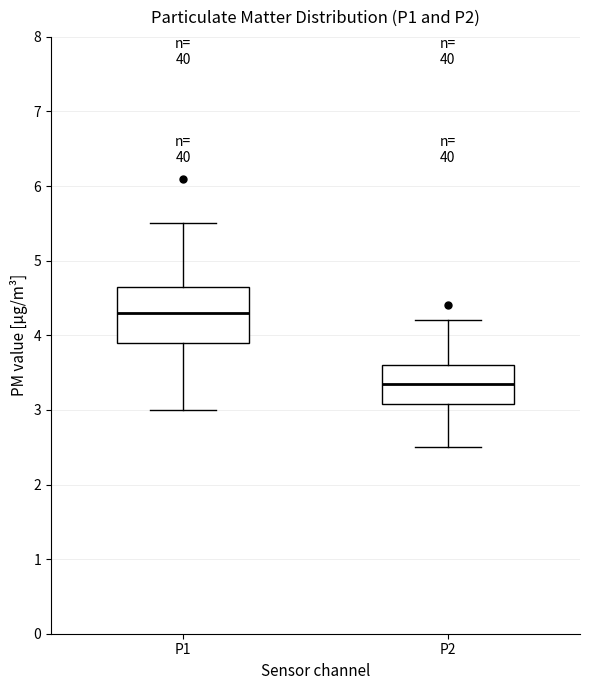

Which box has the highest median line?

P1